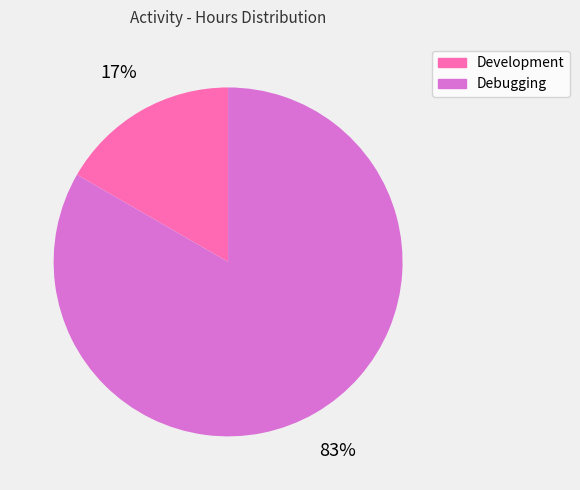

Is Development the majority of the pie?

No